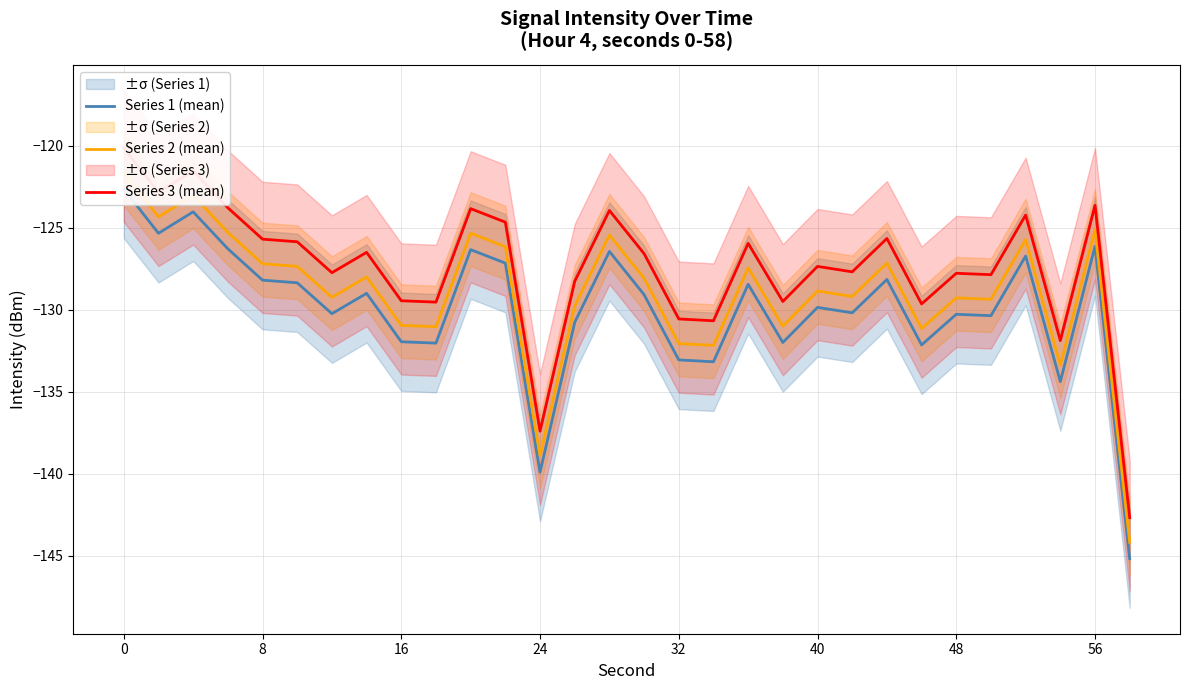

True or false: Series 1 (mean) and Series 2 (mean) cross at least once.

False